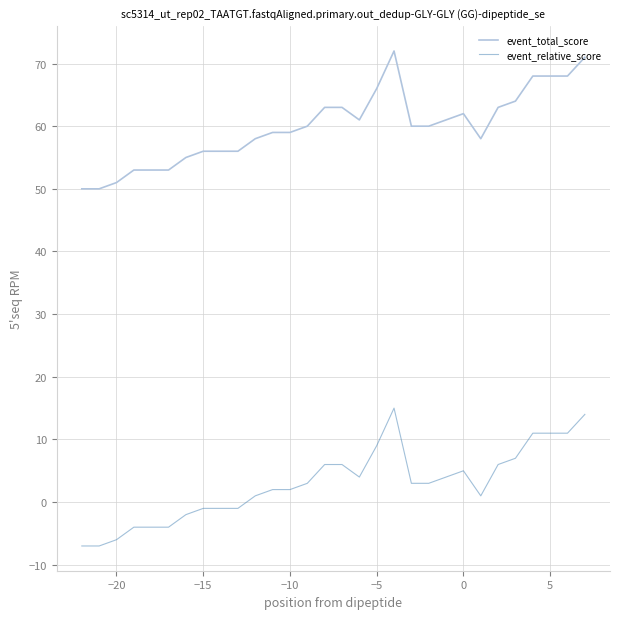

Rank the series by their maximum value, from lowest to highest.

event_relative_score, event_total_score